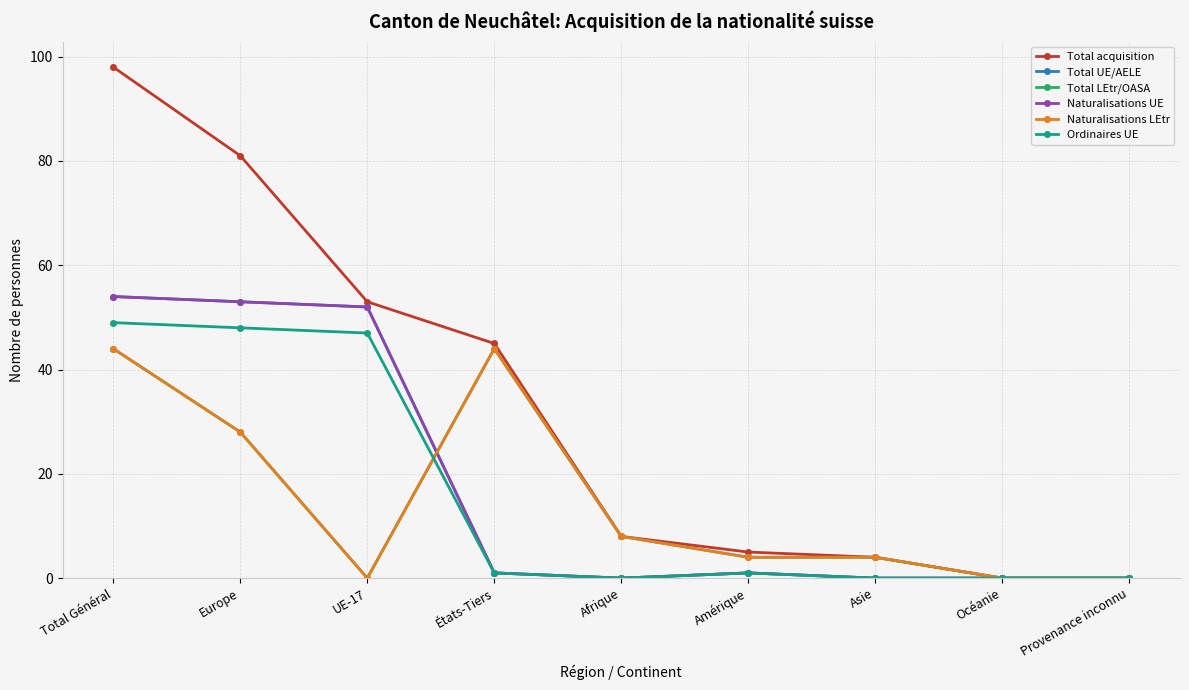

What is the difference between the second highest and second lowest values in the Total LEtr/OASA series?

44